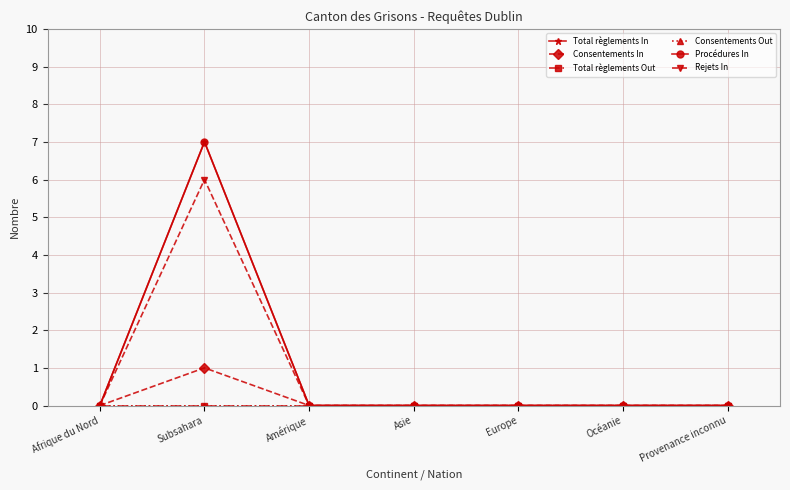

True or false: Consentements In and Total règlements Out intersect in this chart.

False